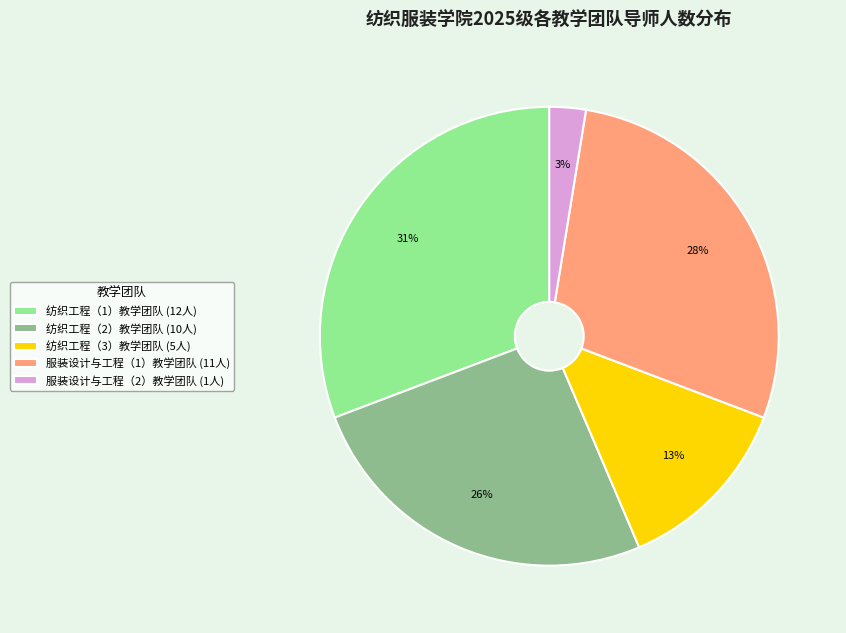

Which category has the smallest portion of the pie?

服装设计与工程（2）教学团队